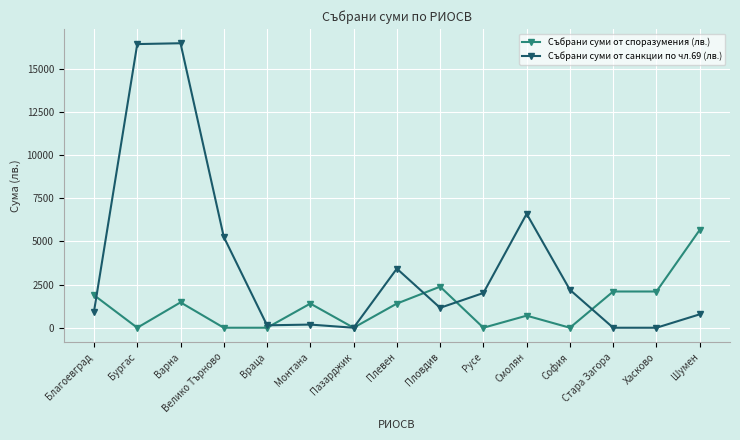

Is this an area chart (filled region under the line)?

No